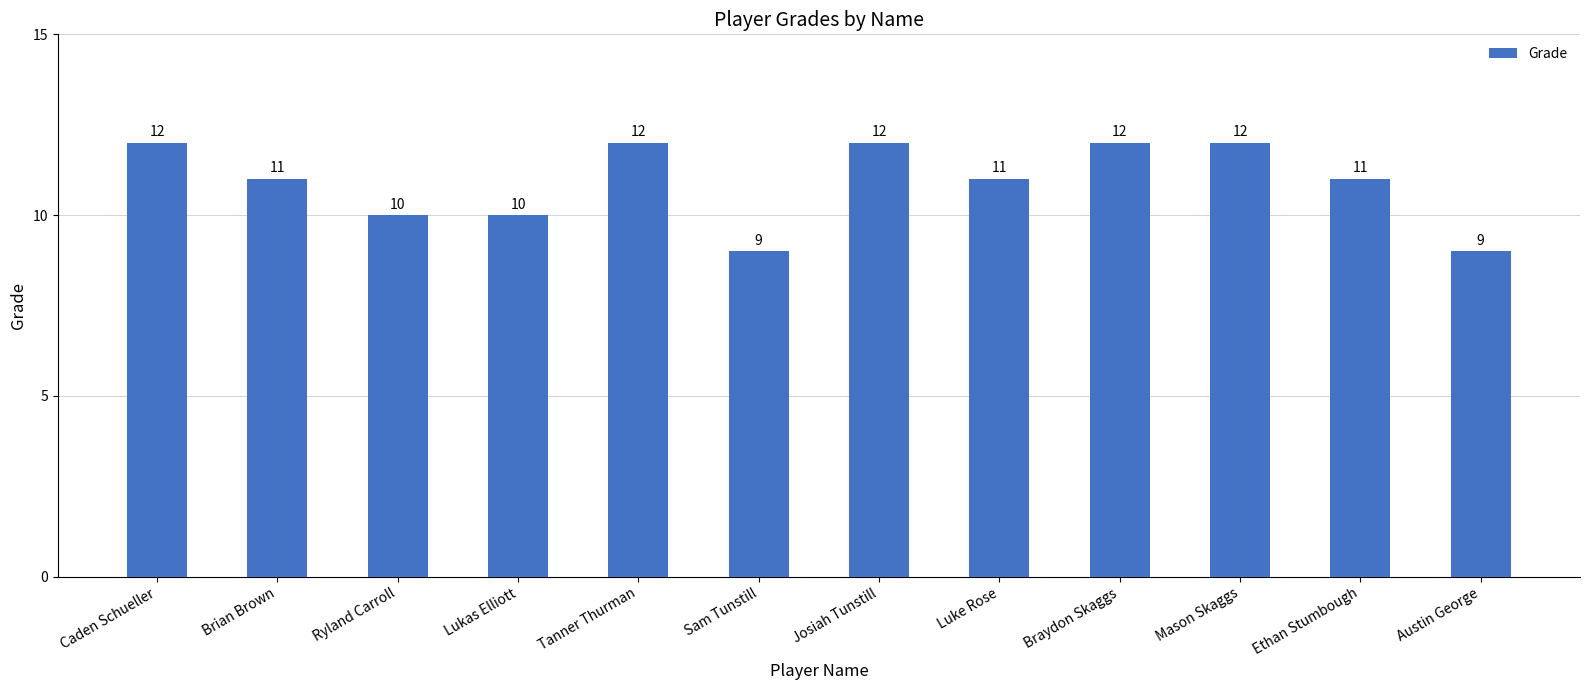

What is the label of the 6th bar from the right?

Josiah Tunstill